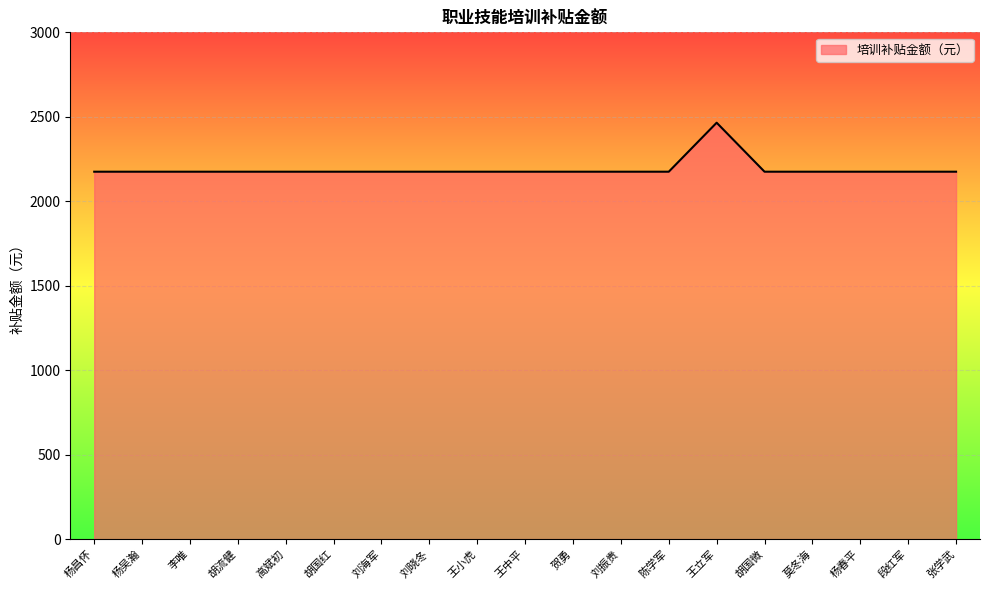

How many lines are shown in the chart?

1